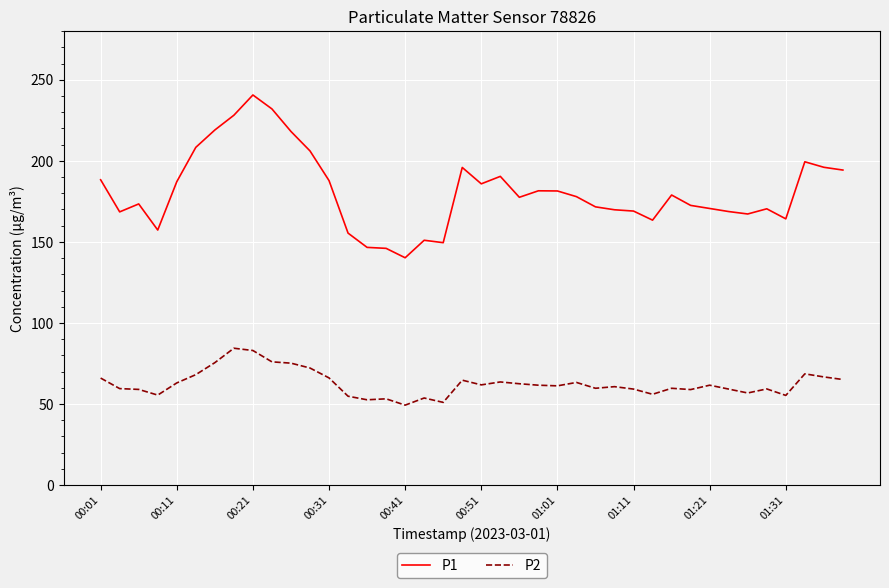

Which series has the largest total across all categories?

P1